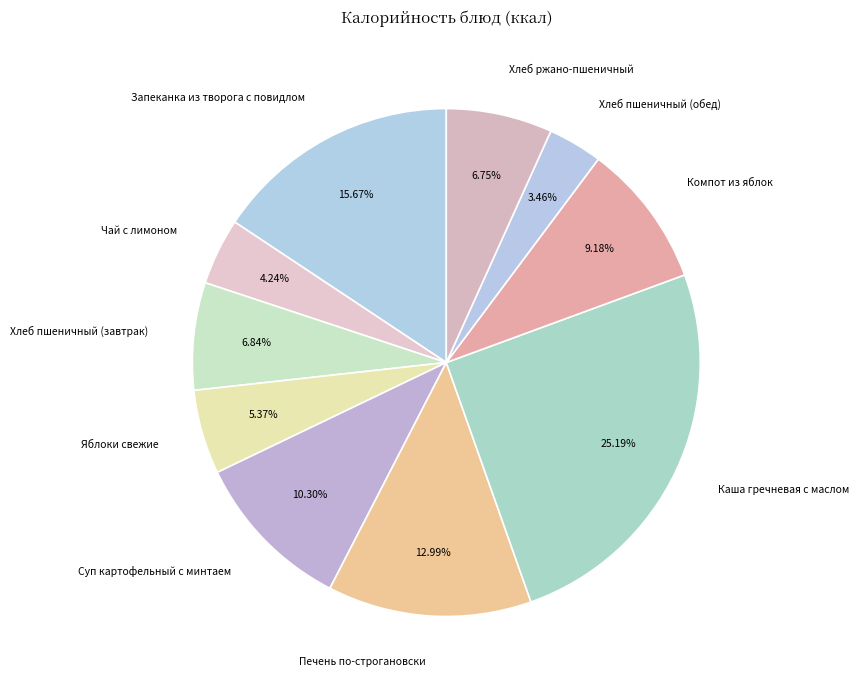

To the nearest percent, what is the difference between the Печень по-строгановски and Запеканка из творога с повидлом slice percentages?

3%